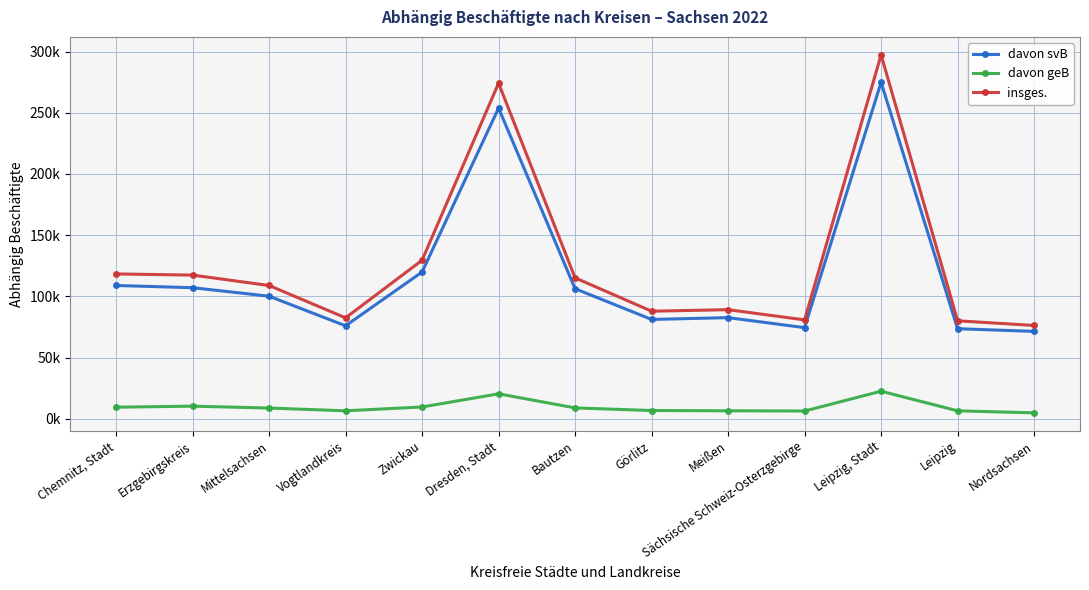

At which label is insges. closest to 186810?

Zwickau